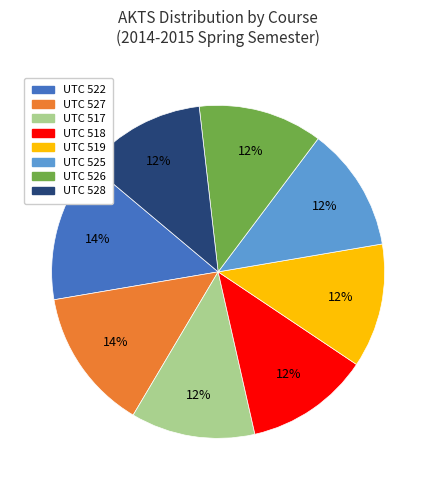

Combined, do UTC 519 and UTC 525 account for over 50%?

No